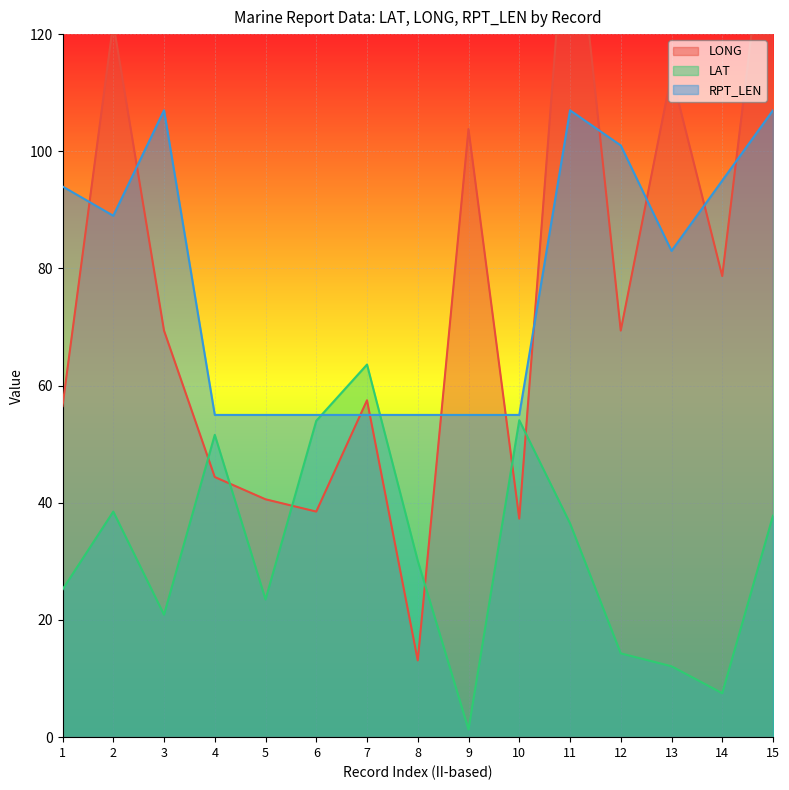

How many lines are shown in the chart?

3